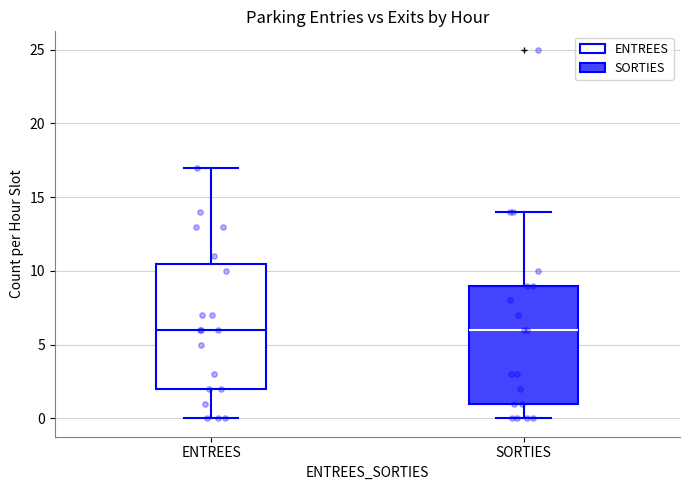

Reading left to right, read every box against the y-axis: the position of its median line, the range the box covers, and the ends of its whiskers. The values are not printed on the chart, so give them approximately, as read against the axis.

ENTREES: median 6.0, box 2.0 to 10.5, whiskers 0.0 to 17.0
SORTIES: median 6.0, box 1.0 to 9.0, whiskers 0.0 to 14.0